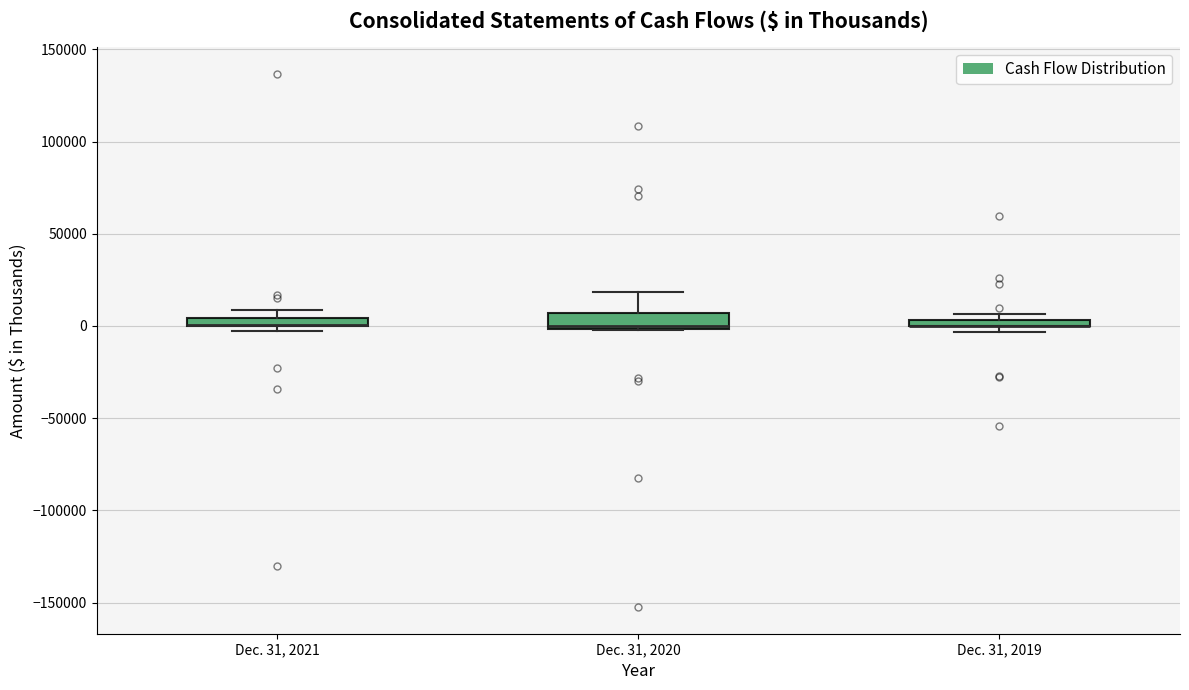

Where is the lower edge of the box for Dec. 31, 2021 on the y-axis? The values are not printed on the chart, so give them approximately, as read against the axis.

0